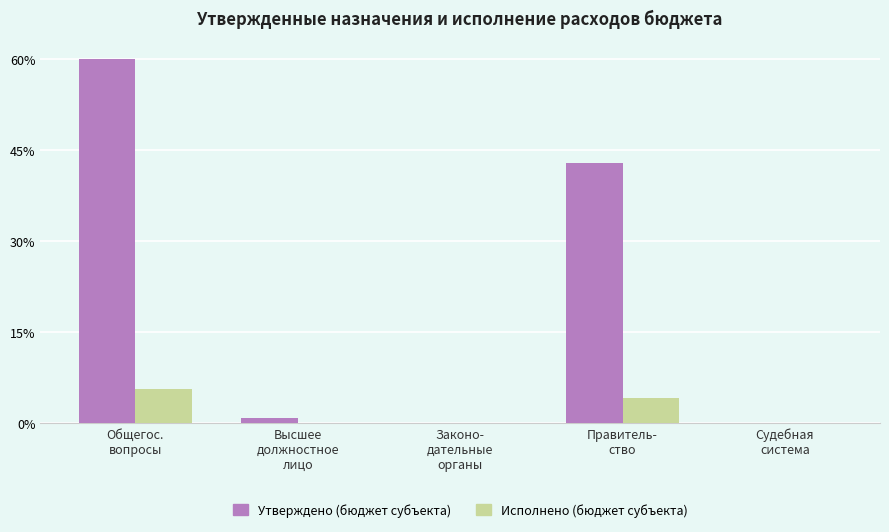

What are all the series names shown in the legend?

Утверждено (бюджет субъекта), Исполнено (бюджет субъекта)